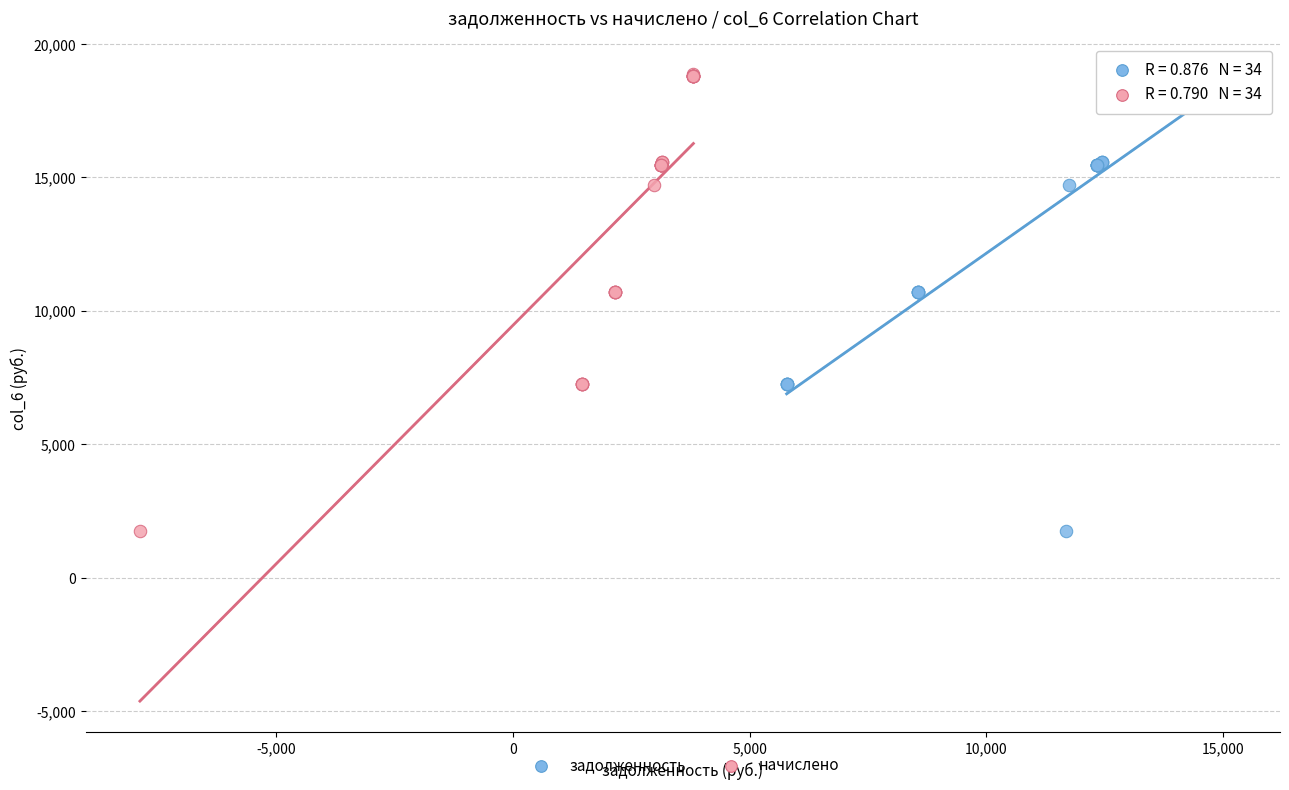

What are all the series names shown in the legend?

задолженность, начислено